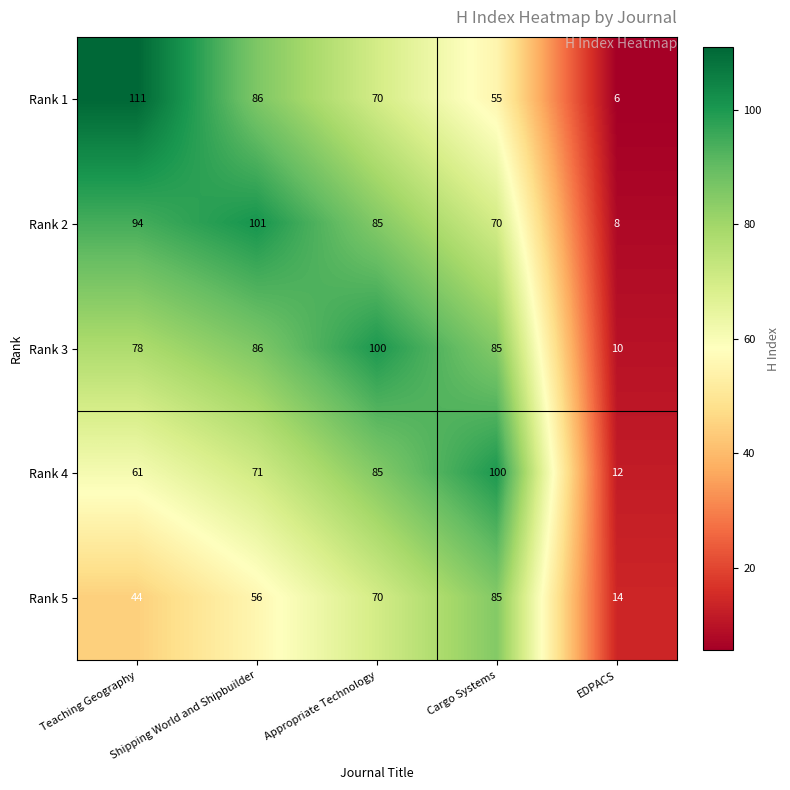

At Teaching Geography, list the series in order from largest to smallest.

Rank 1, Rank 2, Rank 3, Rank 4, Rank 5